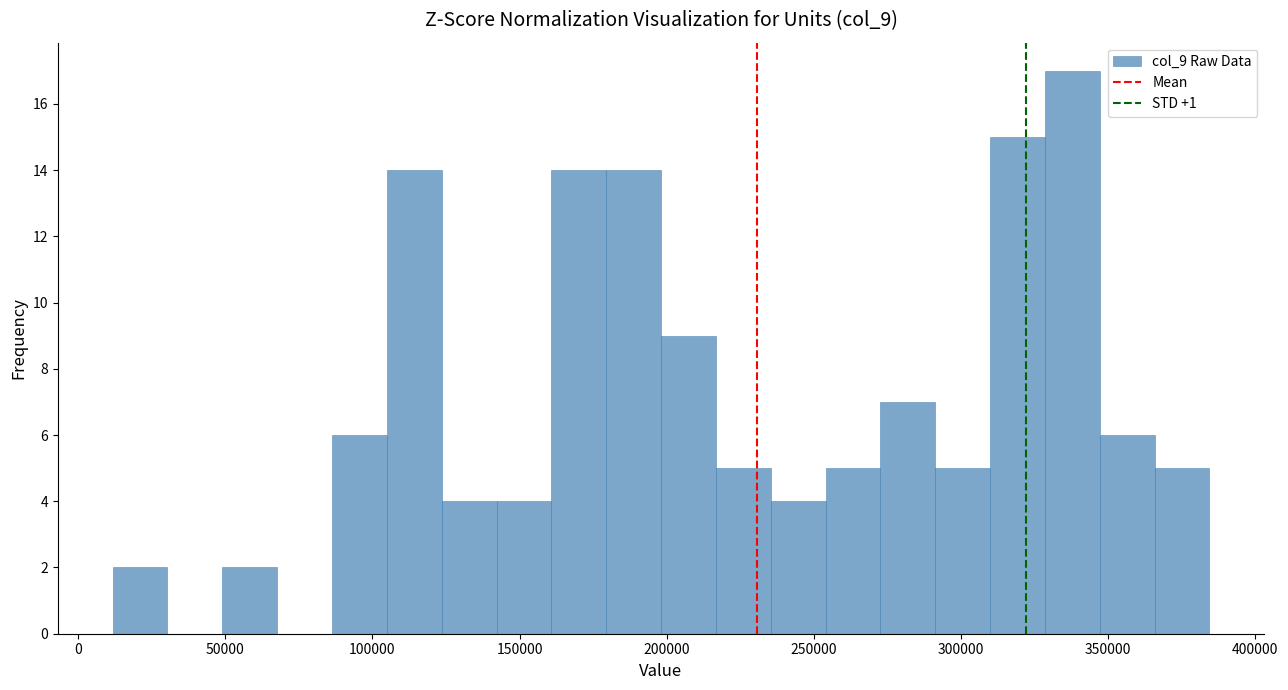

Around what value on the x-axis is the tallest bar? Give the approximate position of its centre, as read against the axis.

340000